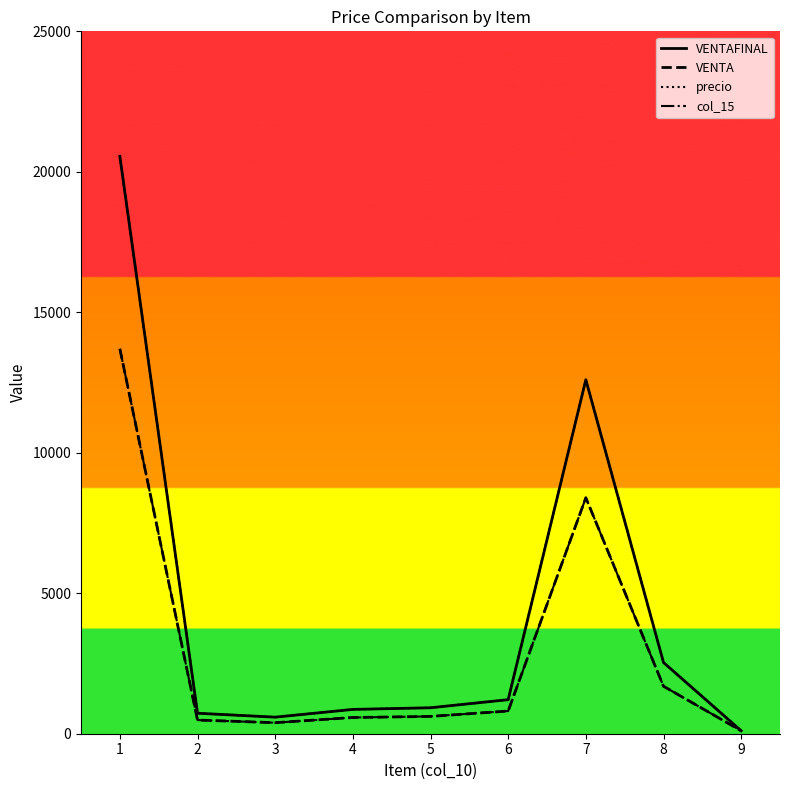

Does the chart display data point markers on the line(s)?

No